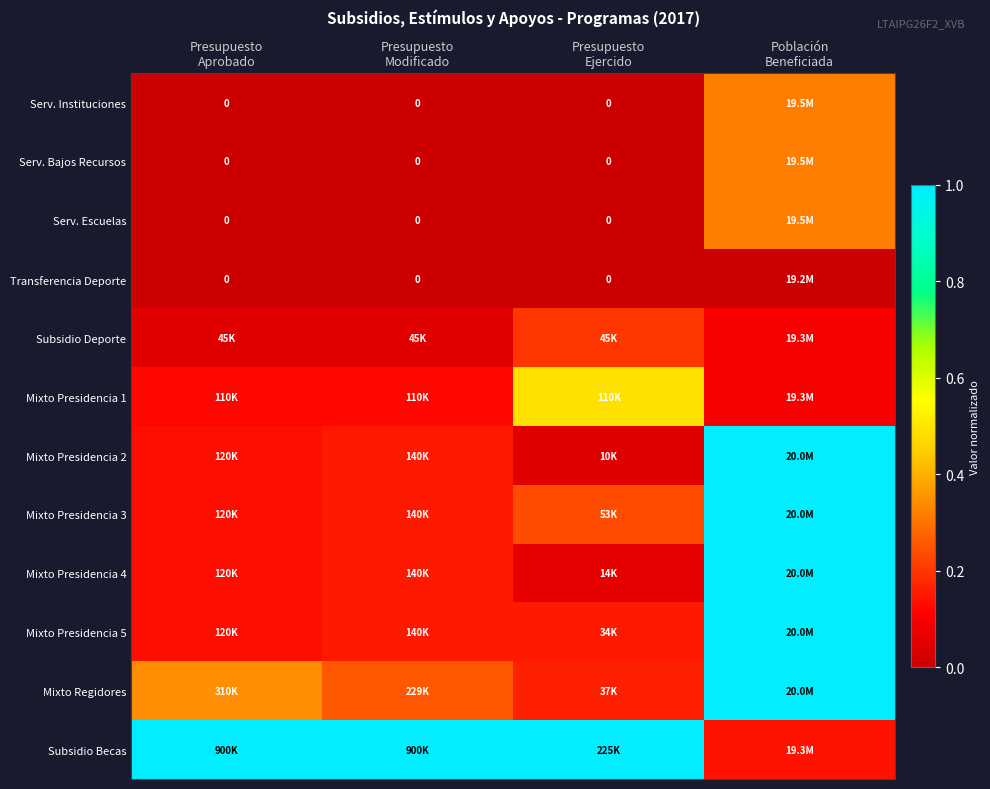

At which label does Serv. Bajos Recursos reach its peak?

Población Beneficiada